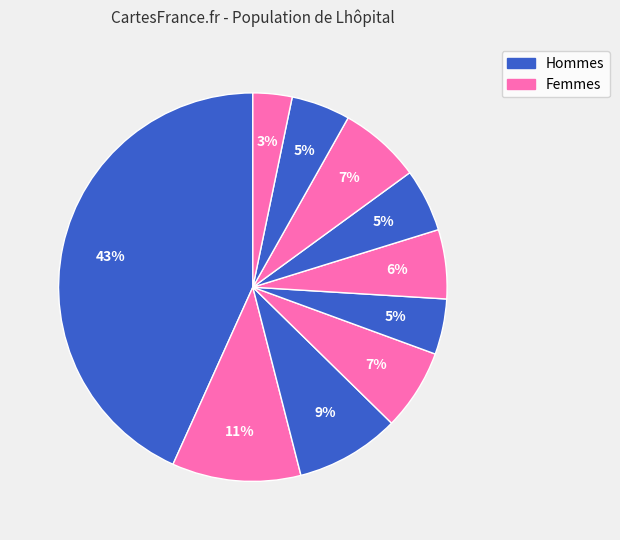

How many segments does this pie chart have?

10